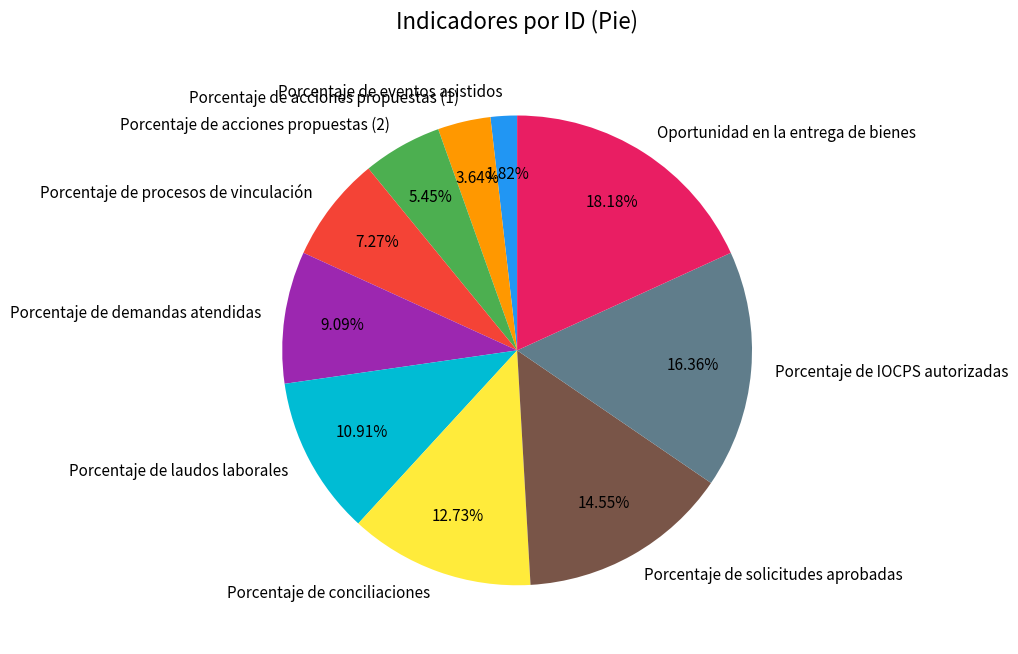

How many segments does this pie chart have?

10